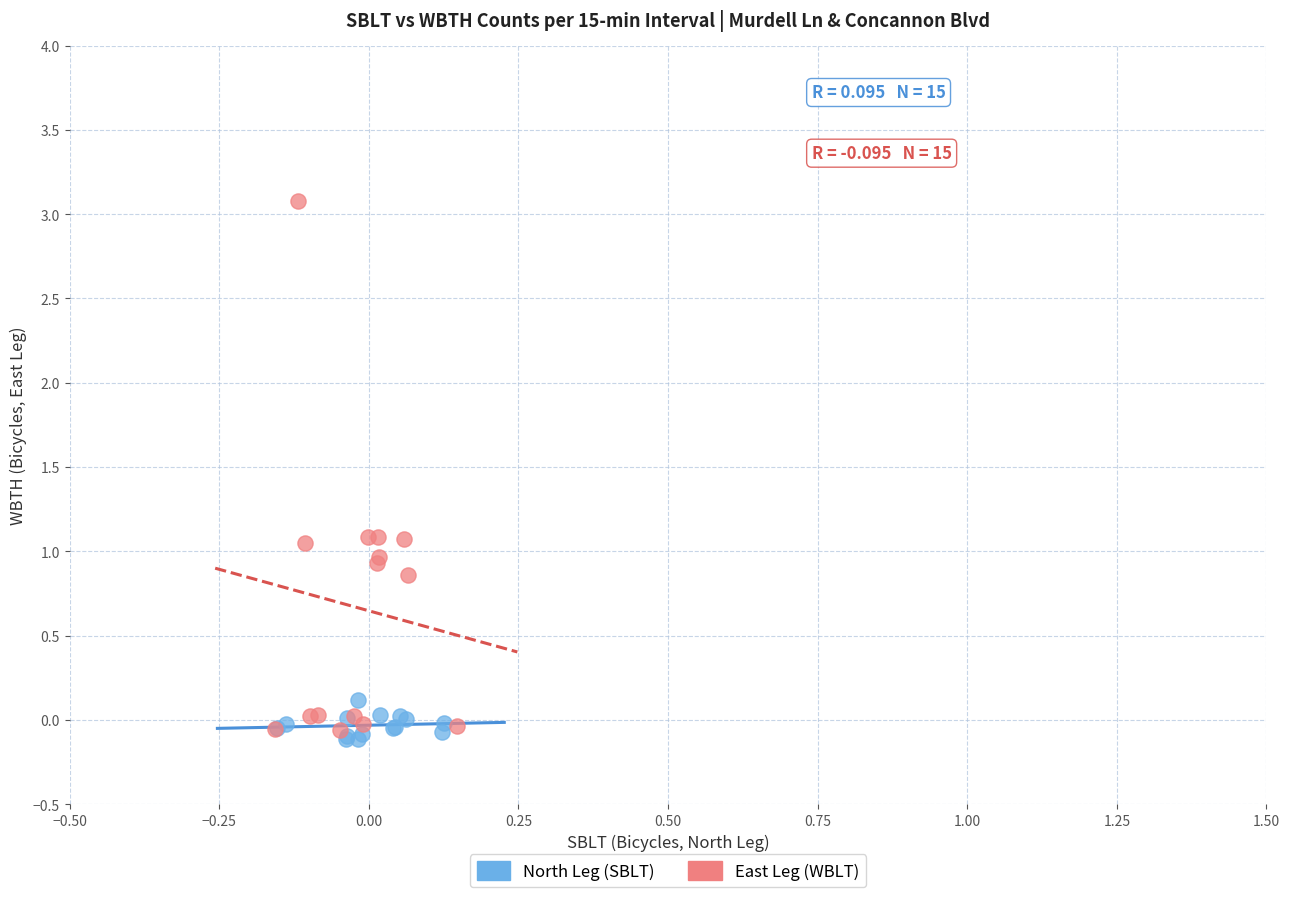

Which series has the largest Y range (max minus min)?

East Leg (WBLT)